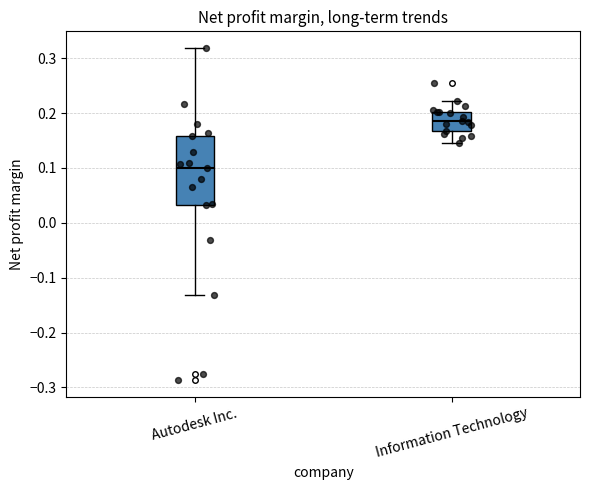

Reading left to right, transcribe this box plot: for each box, give where its median line is, the range the box spans, and where its two whiskers end, as read against the y-axis. The values are not printed on the chart, so give them approximately, as read against the axis.

Autodesk Inc.: median 0.10, box 0.03 to 0.16, whiskers -0.13 to 0.32
Information Technology: median 0.19, box 0.17 to 0.20, whiskers 0.15 to 0.22